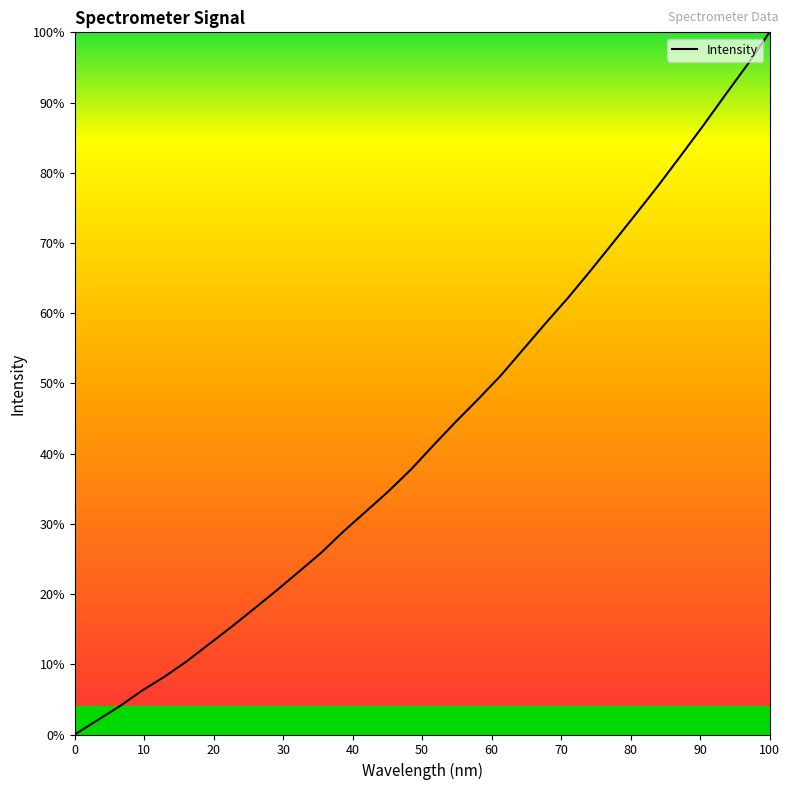

What is the maximum value shown in the chart?

100.0